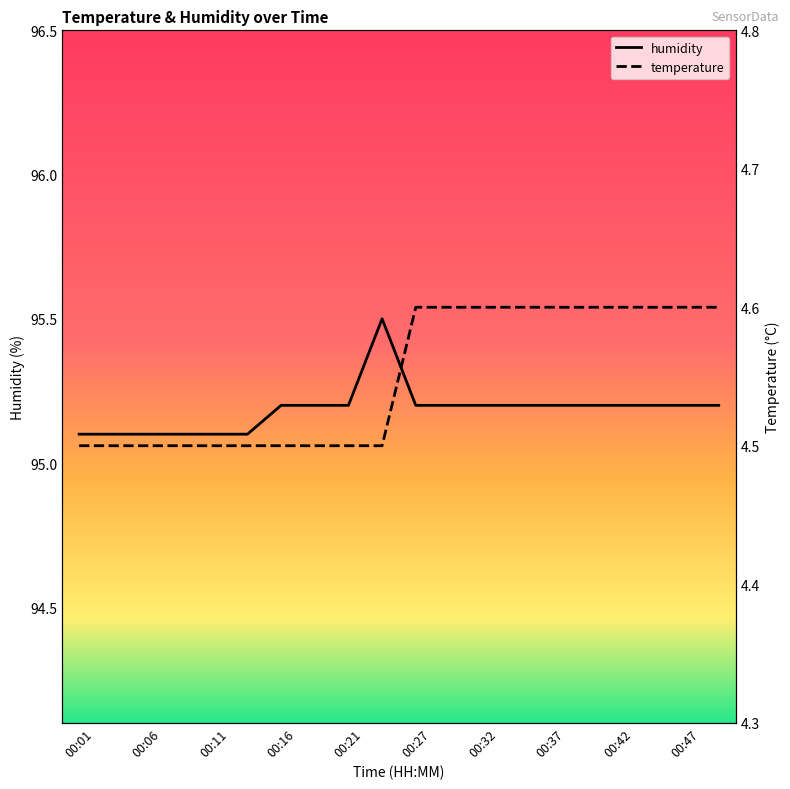

How many categories are shown in the chart?

20